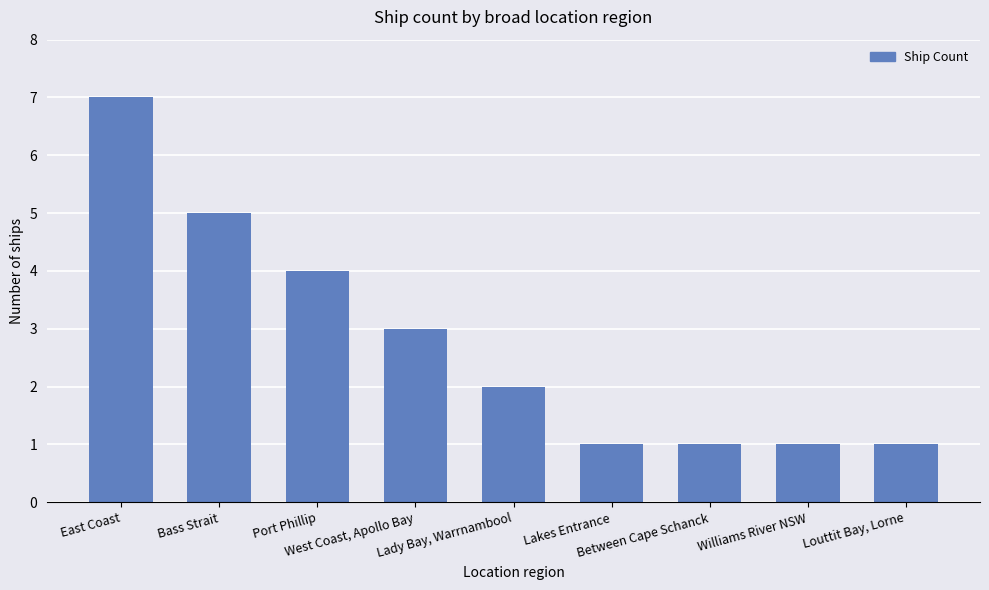

What is the sum of all values?

25